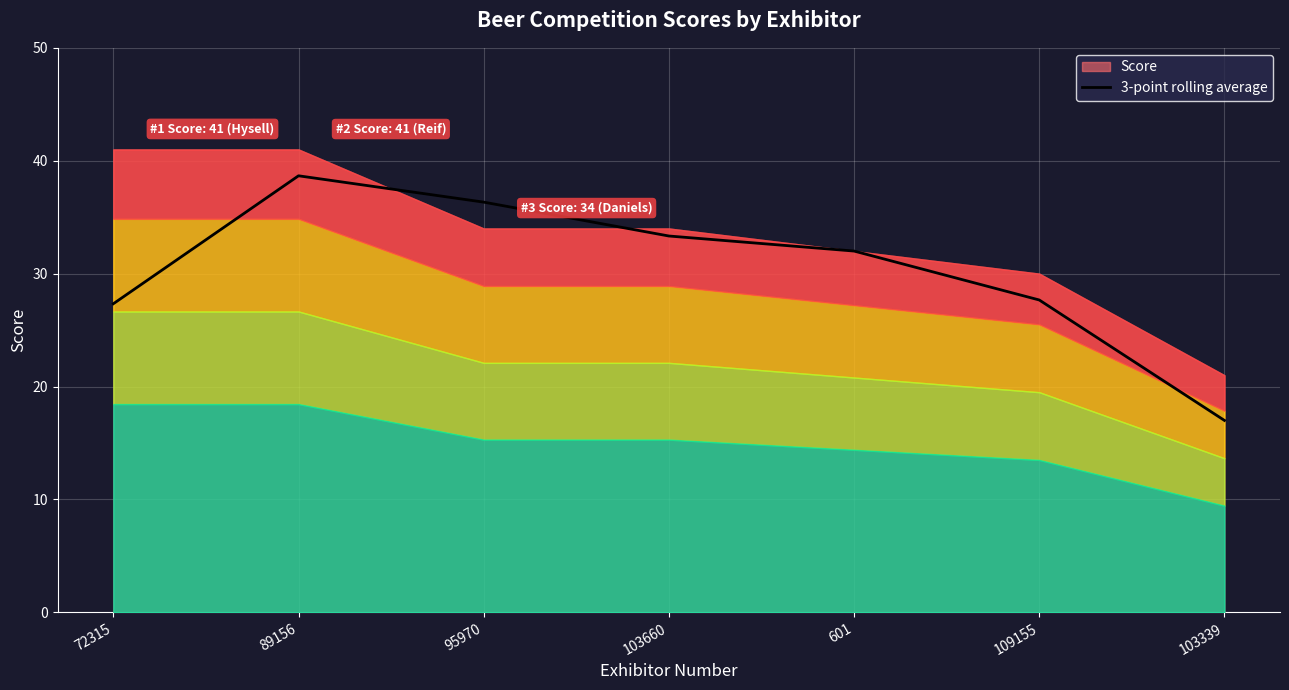

Read the value at 601.

32.0